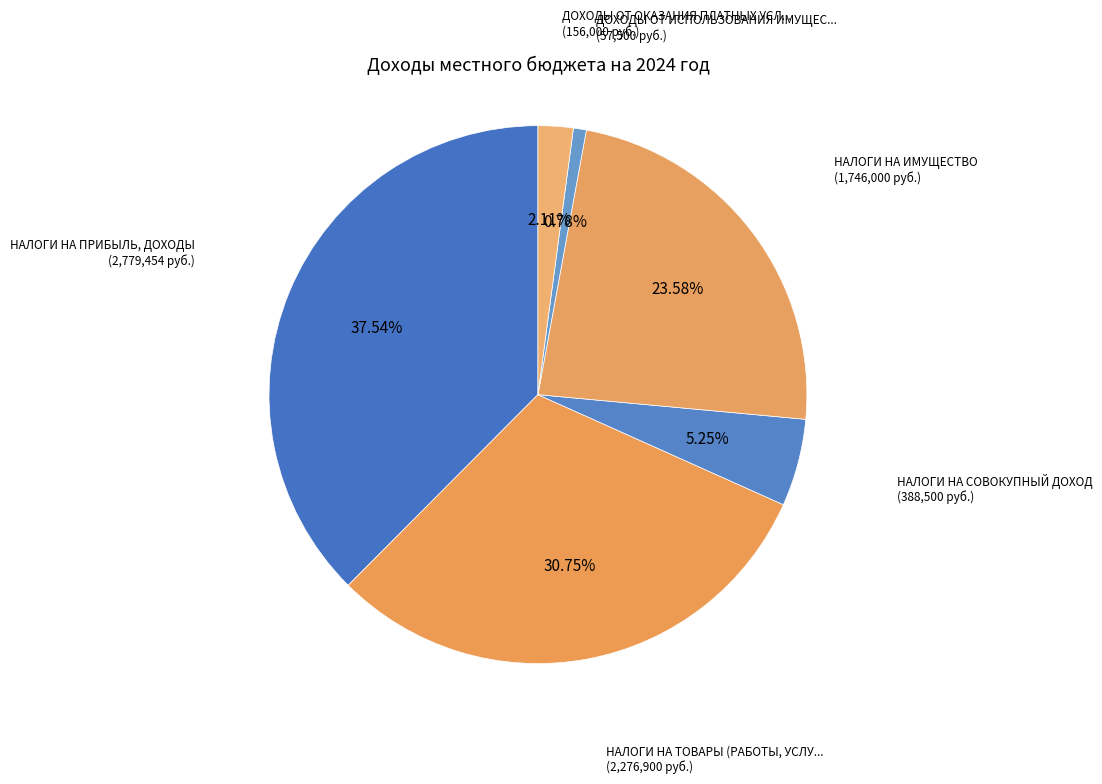

How many slices are in this pie chart?

6